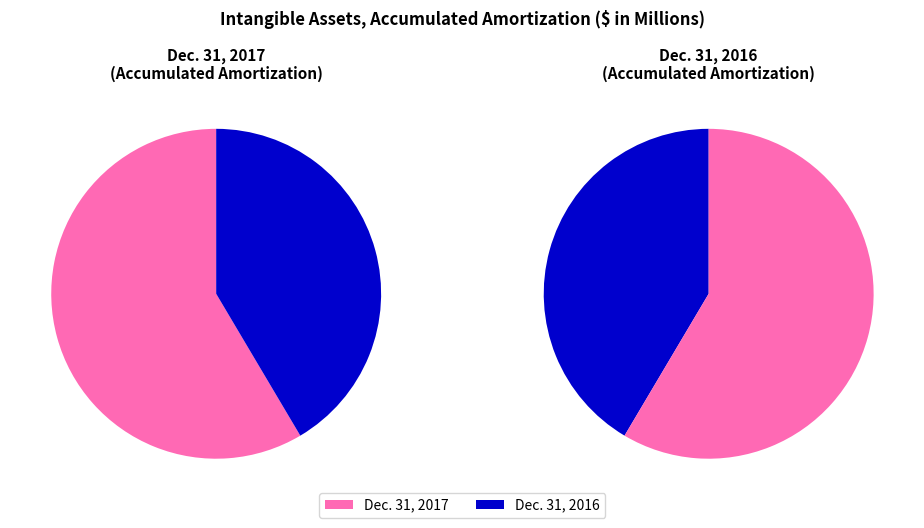

Which category has the smallest portion of the pie?

Dec. 31, 2016